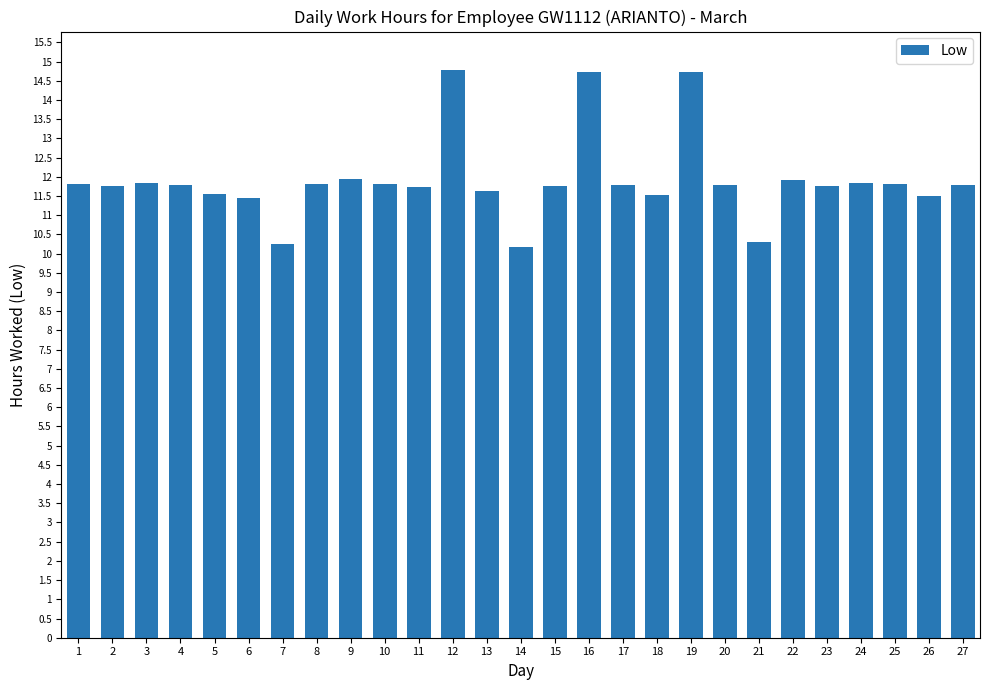

What is the smallest value displayed?

10.2